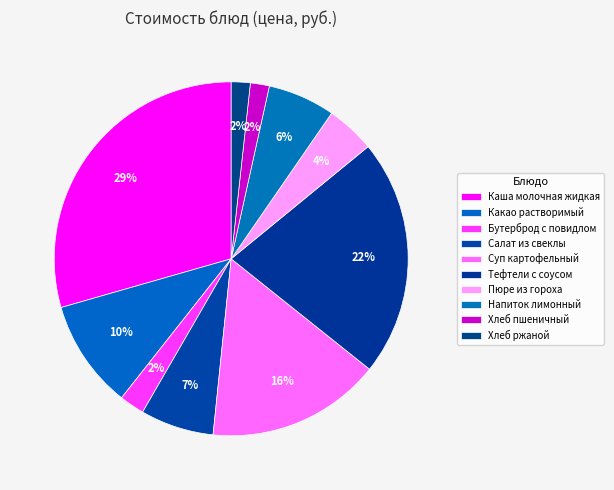

Rank the categories by value from lowest to highest.

Хлеб пшеничный, Хлеб ржаной, Бутерброд с повидлом, Пюре из гороха, Напиток лимонный, Салат из свеклы, Какао растворимый, Суп картофельный, Тефтели с соусом, Каша молочная жидкая